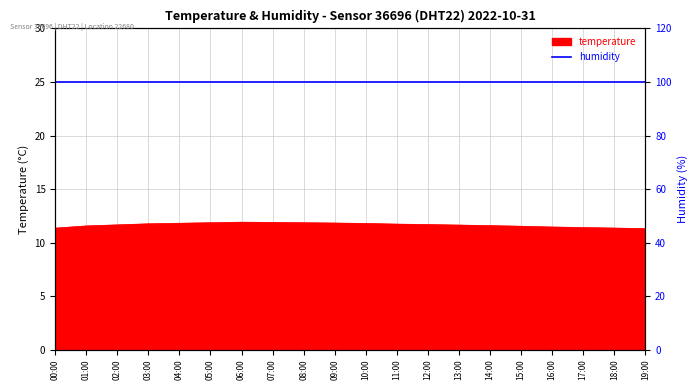

What position from the right is 18:00?

2